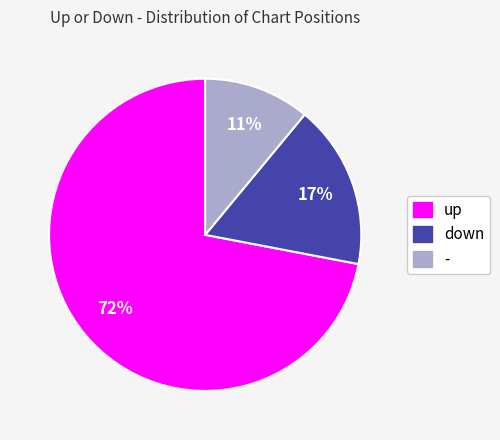

Do - and down together represent more than half of the pie?

No